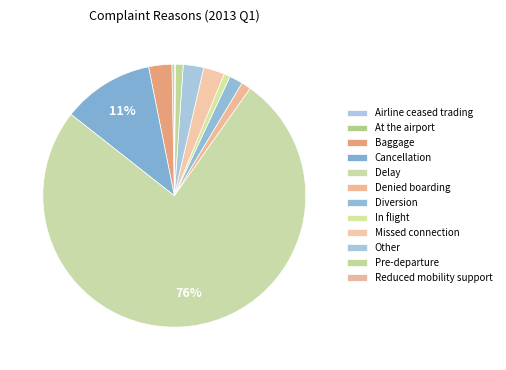

True or false: Cancellation accounts for 4% of the total.

False